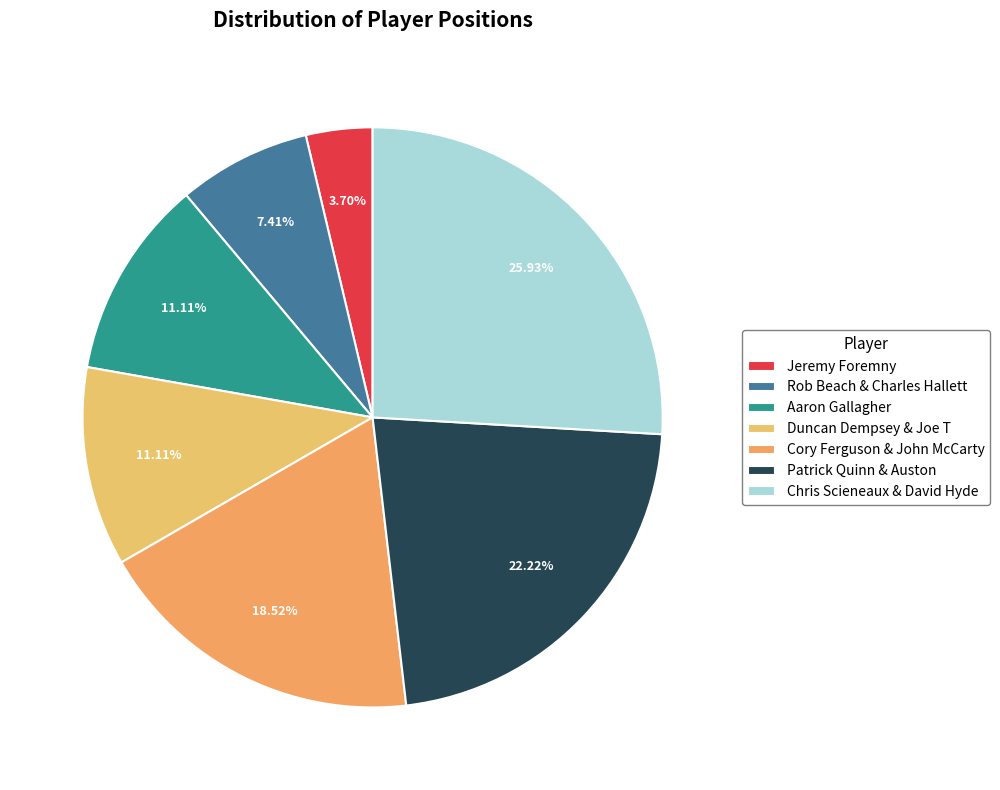

Rank the categories by value from highest to lowest.

Chris Scieneaux & David Hyde, Patrick Quinn & Auston, Cory Ferguson & John McCarty, Aaron Gallagher, Duncan Dempsey & Joe T, Rob Beach & Charles Hallett, Jeremy Foremny